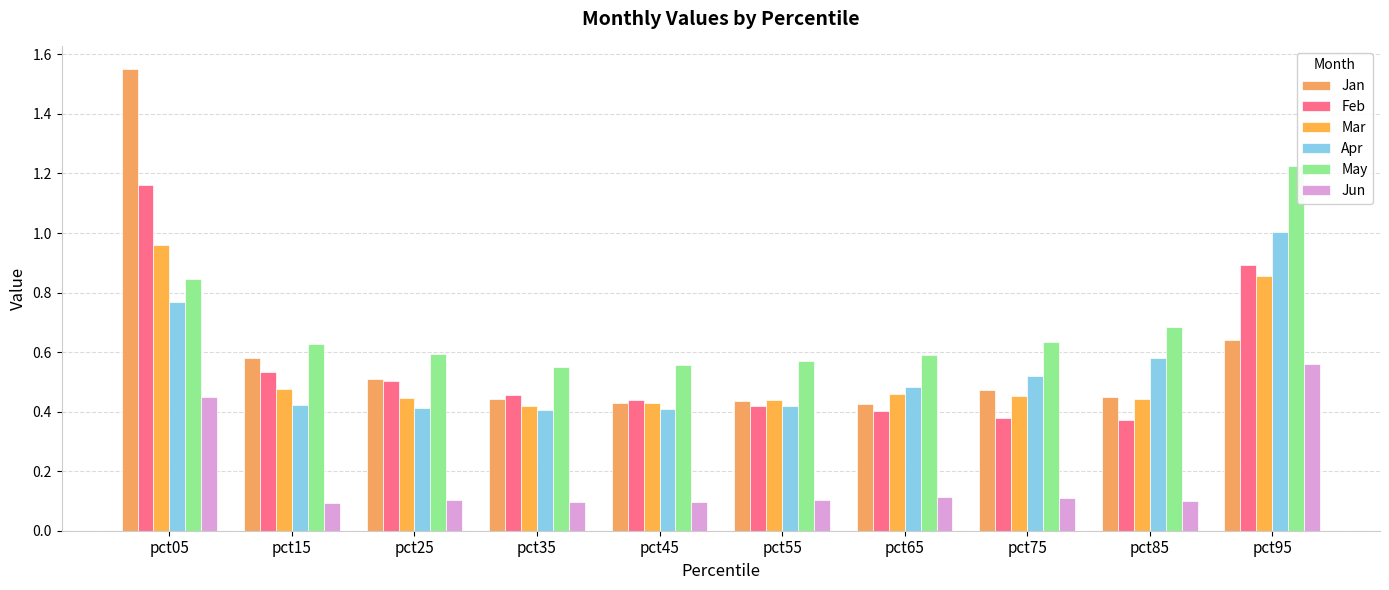

Count the number of categories in the chart.

10